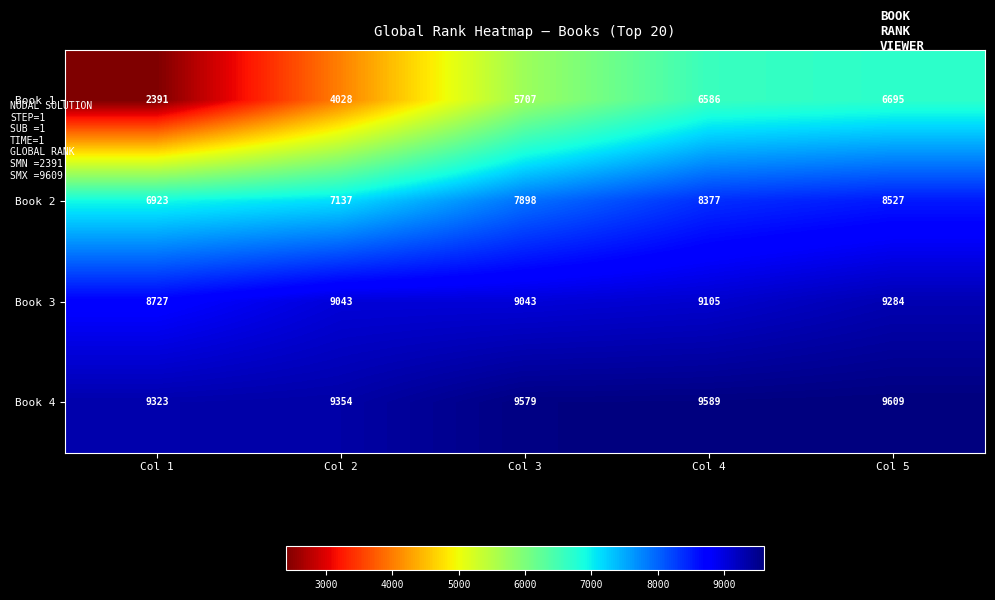

At which label is Book 4 closest to 9466?

Col 2